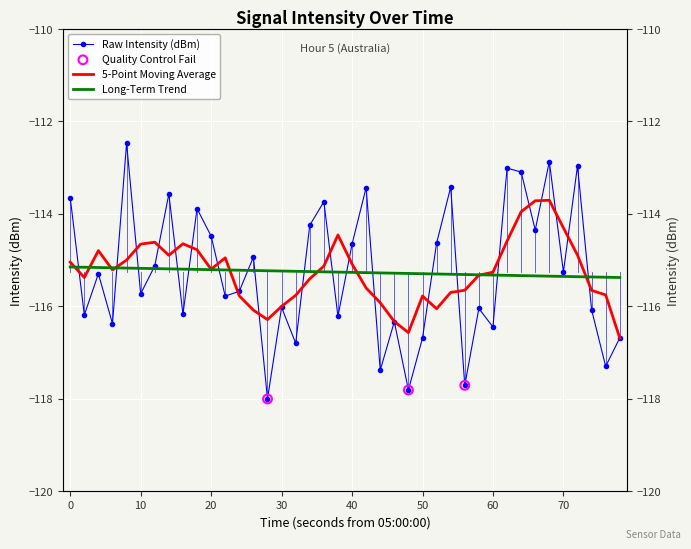

Is the value of Raw Intensity (dBm) at −10 greater than the value of Long-Term Trend at 16?

Yes